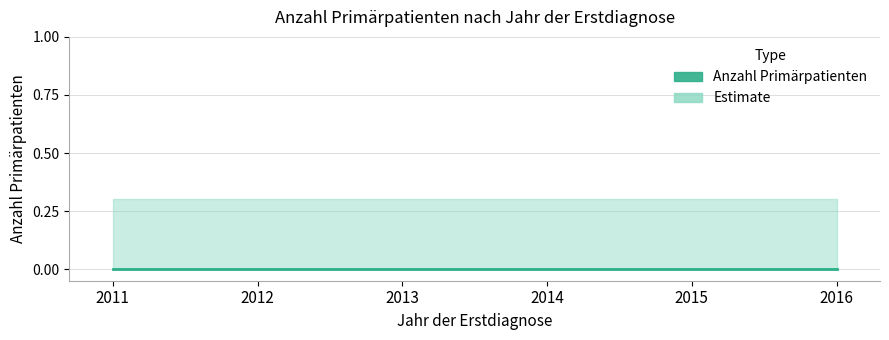

True or false: upper_band has more than 0 points higher than both neighbors.

False